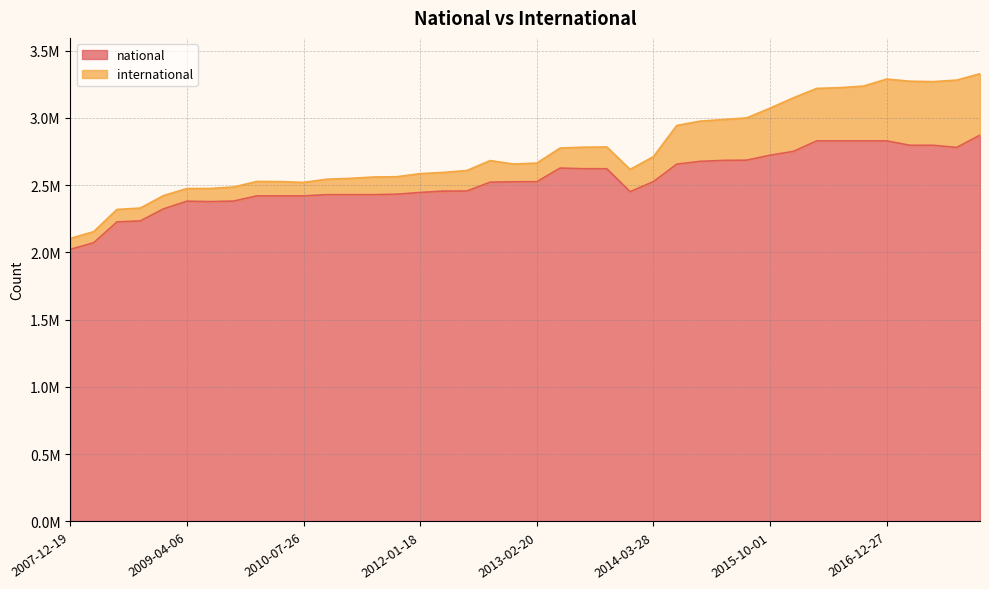

Reading left to right, extract all data points from this chart.

2022904	2071738	2226915	2234375	2324106	2381036	2377800	2381729	2420464	2420464	2420464	2429415	2429415	2429415	2433030	2445834	2456070	2456395	2522307	2525191	2525769	2627132	2622277	2622277	2451786	2526267	2656313	2676945	2684271	2685961	2722753	2751137	2829267	2829267	2829267	2829267	2796482	2796482	2780420	2871992